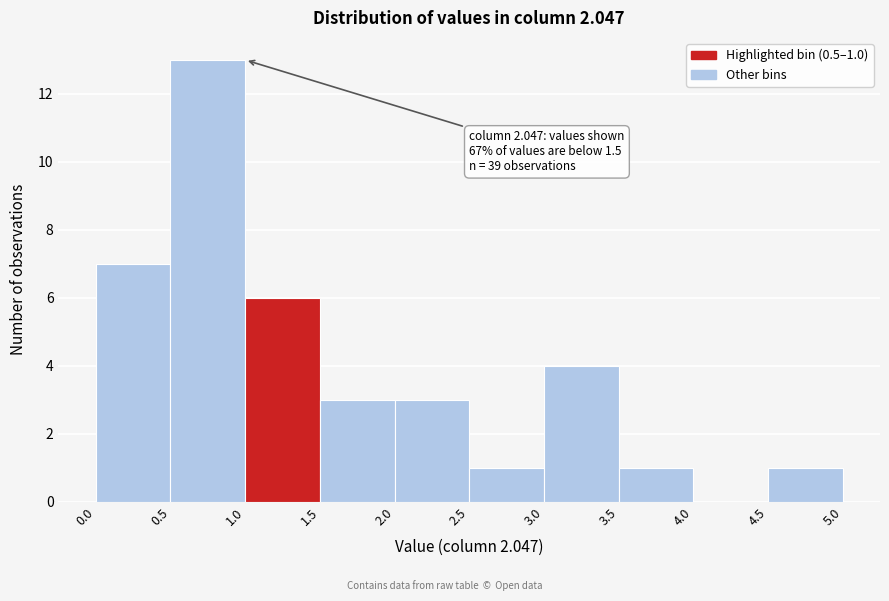

Which range on the x-axis has the tallest bar?

0.5 to 1.0